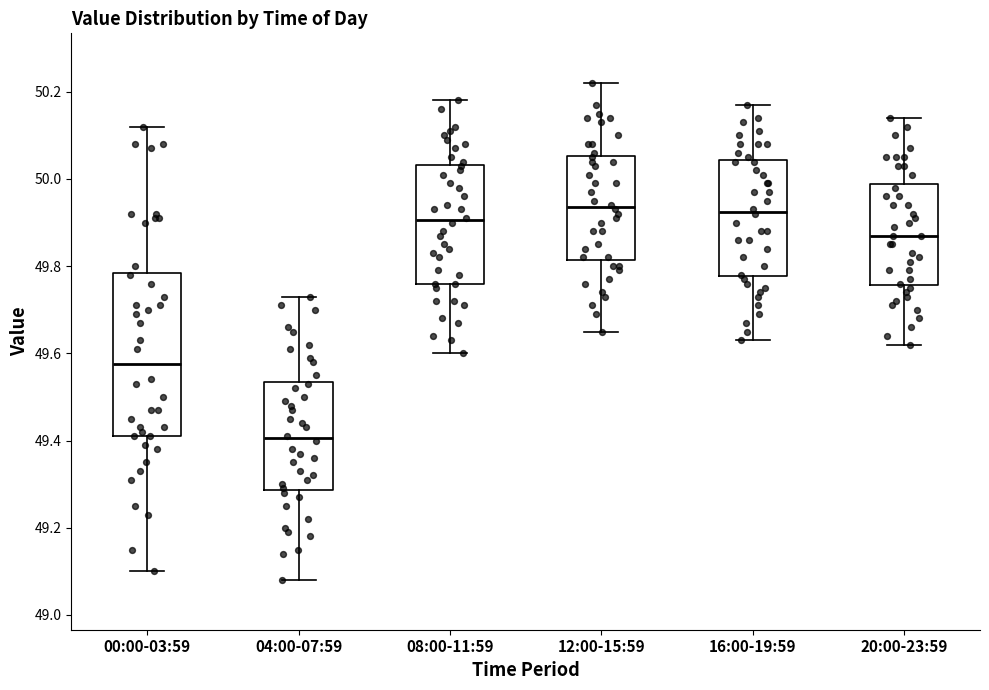

Where is the upper edge of the box for 12:00-15:59 on the y-axis? The values are not printed on the chart, so give them approximately, as read against the axis.

50.06